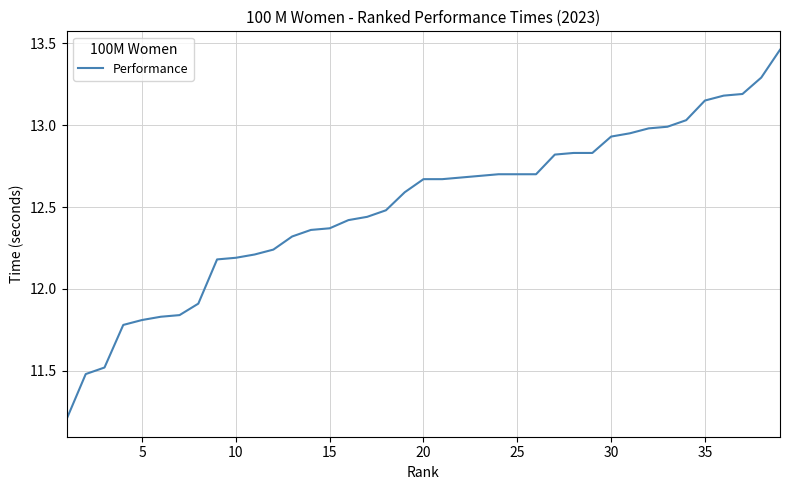

What is the smallest value displayed?

11.2